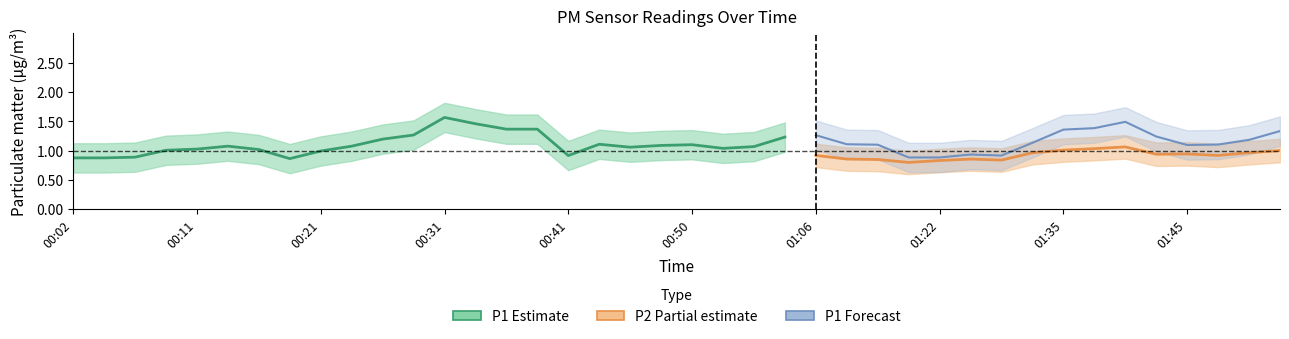

True or false: P1 and P2 cross at least once.

False